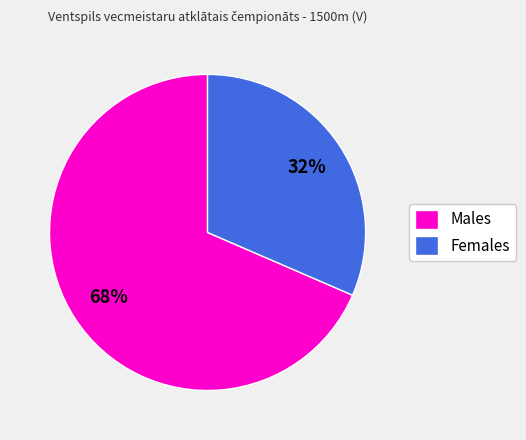

Is the sum of Females and Males greater than half?

Yes